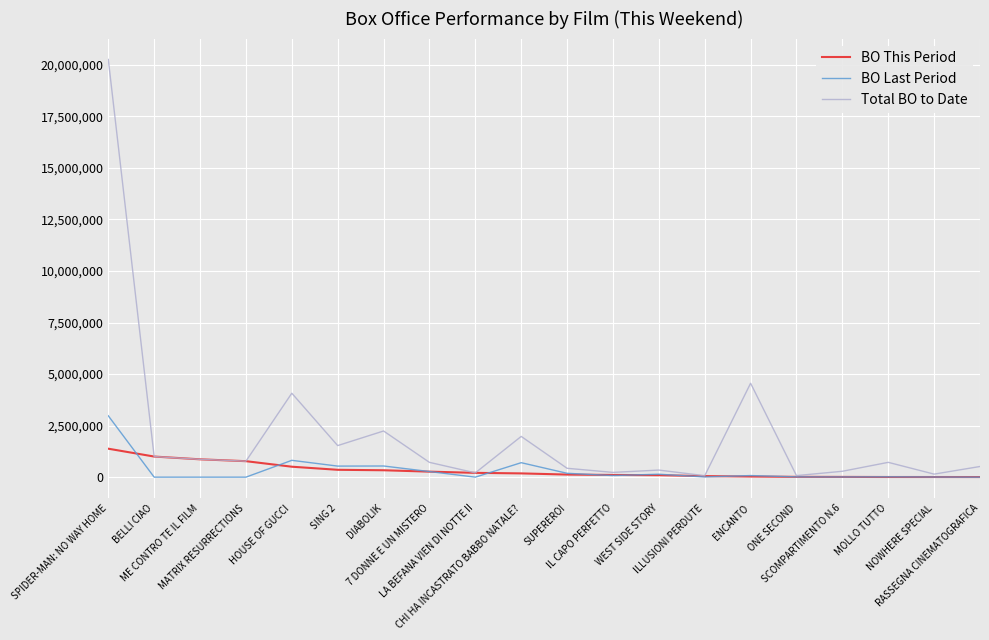

What is the sum of all BO This Period values?

6326771.0